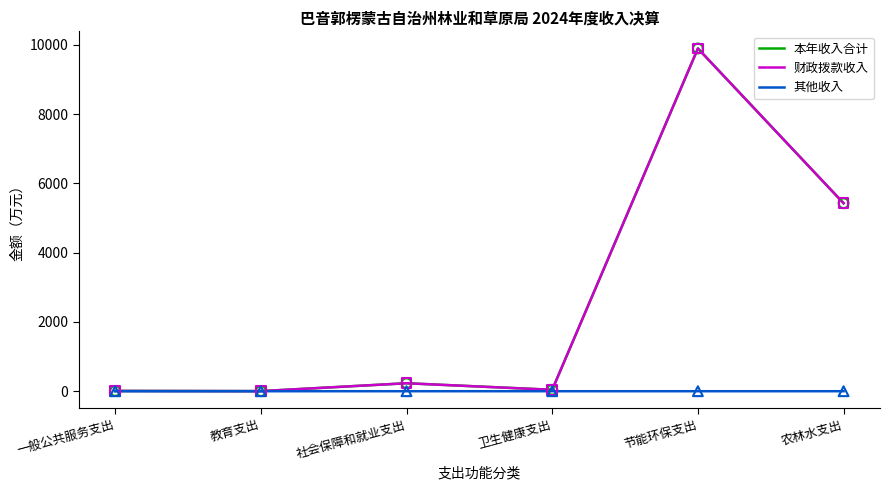

At which category is the sum across all series the highest?

节能环保支出